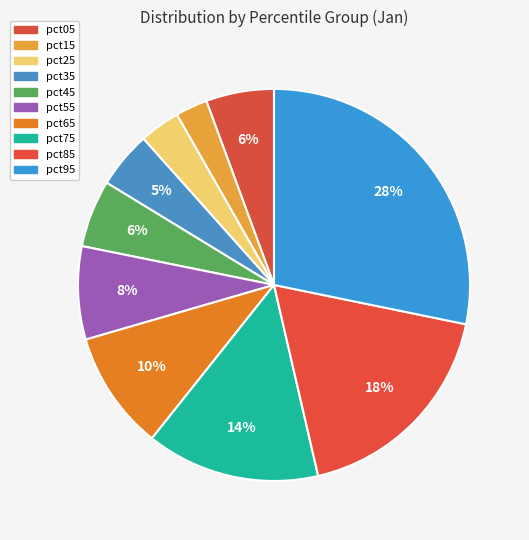

Count the number of slices in the pie.

10